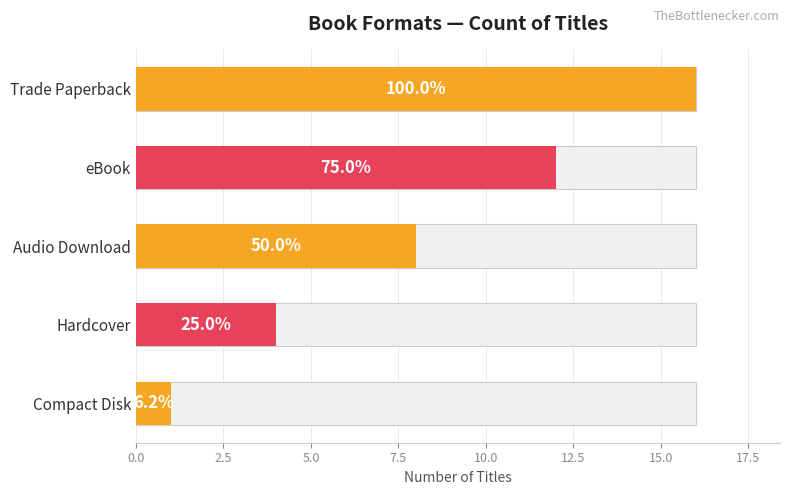

Count the values in the range 4 to 12.

3